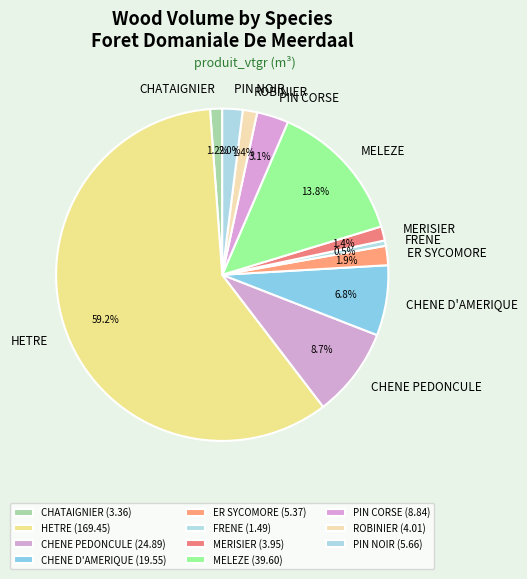

Count the number of slices in the pie.

11